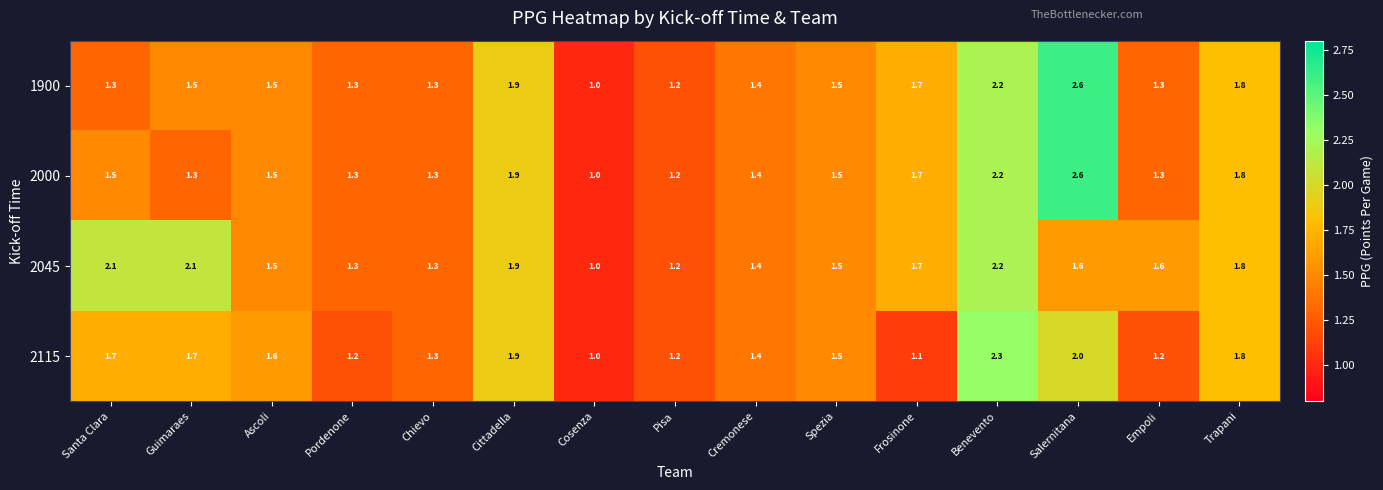

True or false: 2000 has a value of 1.3 at Empoli.

True